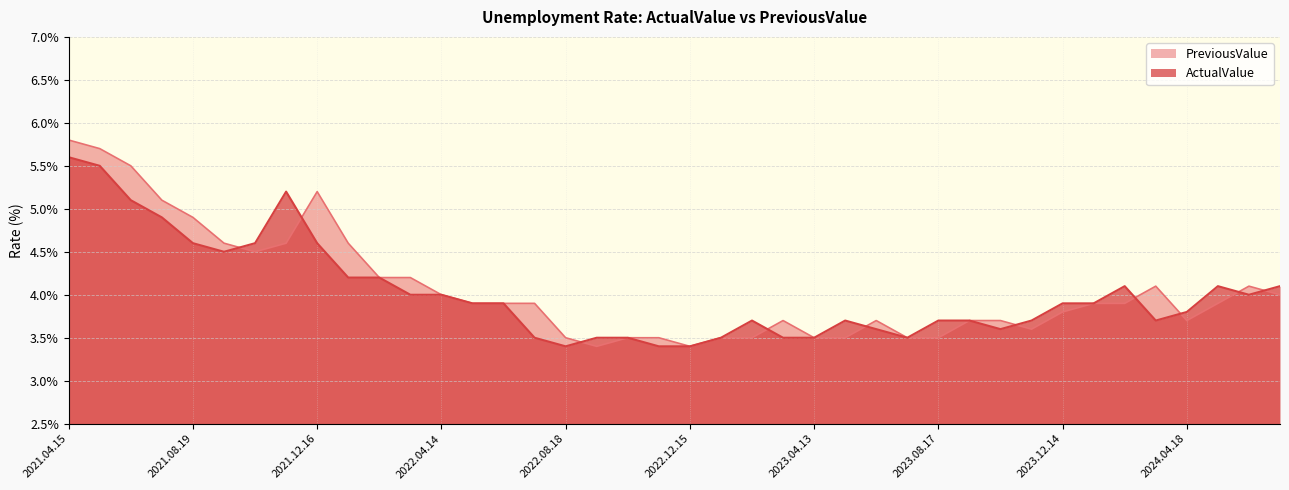

List the labels in order of ActualValue value, smallest first.

2022.12.15, 2022.11.17, 2022.08.18, 2023.07.20, 2023.04.13, 2023.03.16, 2023.01.19, 2022.10.20, 2022.09.15, 2022.07.14, 2023.10.19, 2023.06.15, 2024.03.21, 2023.11.16, 2023.09.14, 2023.08.17, 2023.05.18, 2023.02.16, 2024.04.18, 2024.01.18, 2023.12.14, 2022.06.16, 2022.05.19, 2024.06.13, 2022.04.14, 2022.03.17, 2024.07.18, 2024.05.16, 2024.02.15, 2022.02.17, 2022.01.20, 2021.09.16, 2021.12.16, 2021.10.14, 2021.08.19, 2021.07.15, 2021.06.17, 2021.11.11, 2021.05.20, 2021.04.15